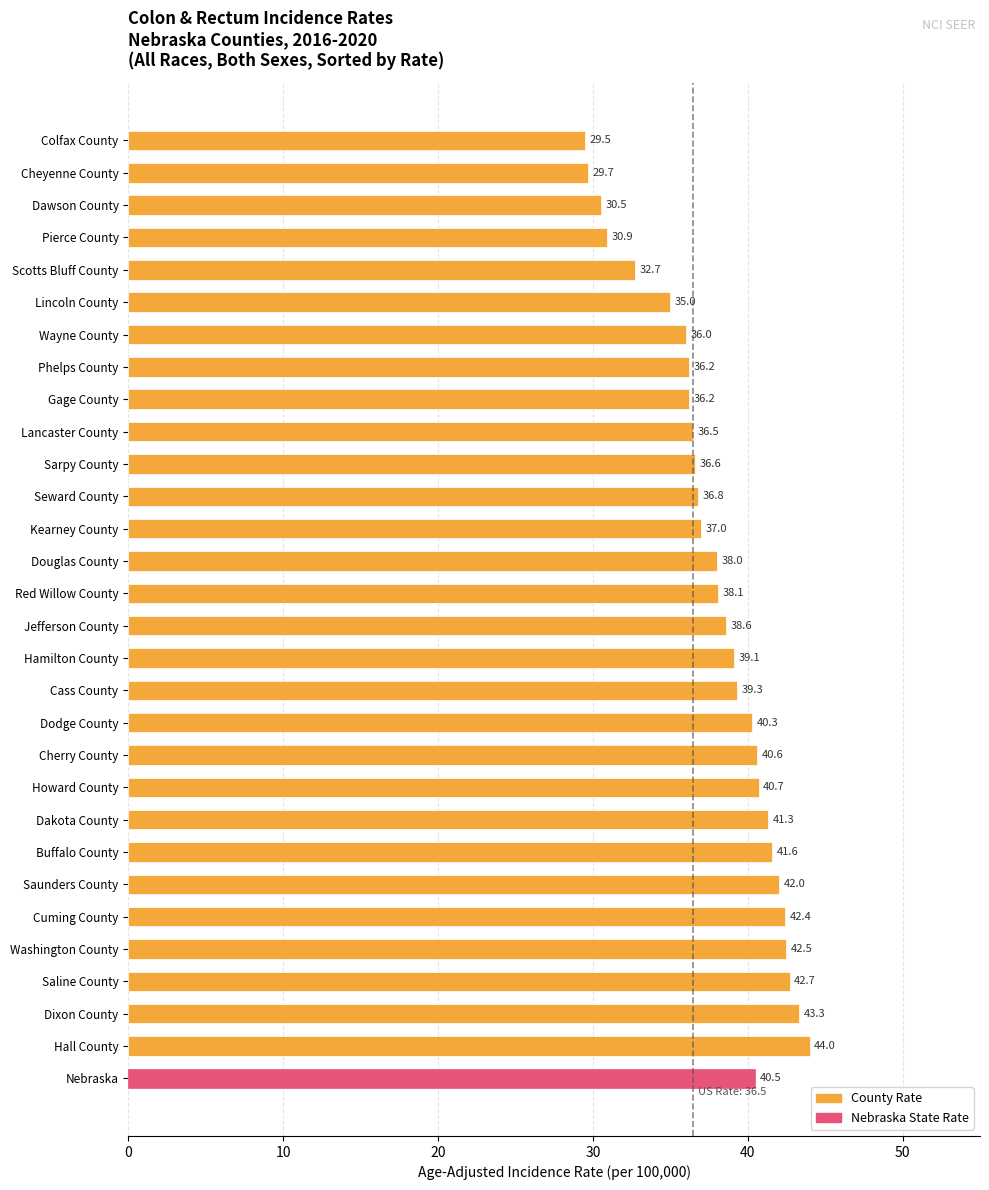

Which category has the highest value across all series?

Hall County